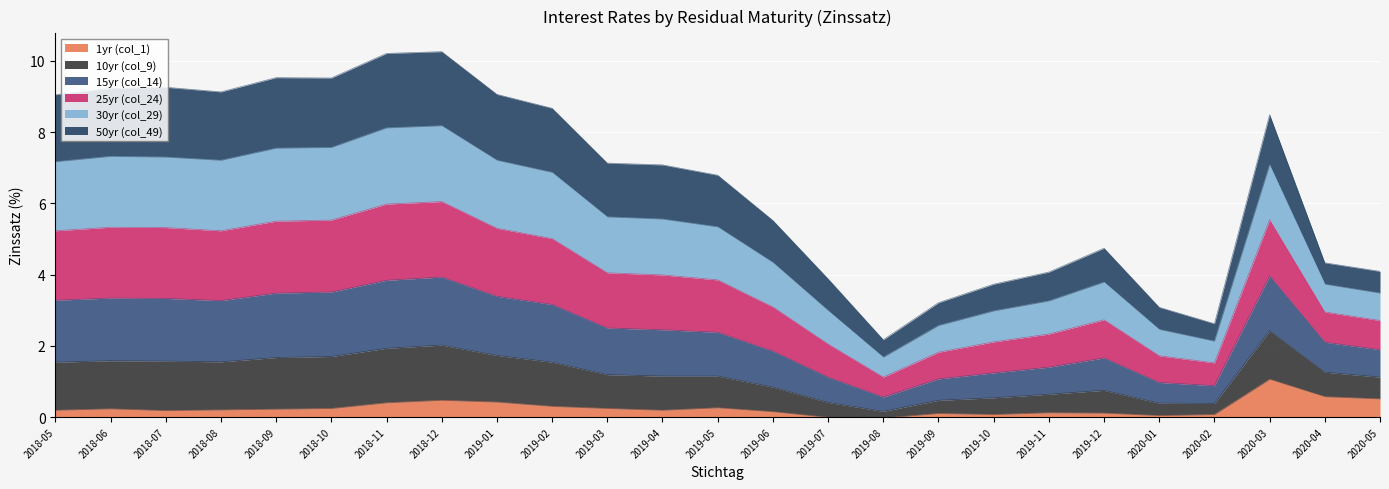

The 15yr (col_14) series shows 4.3 at 2020-04. True or false?

True